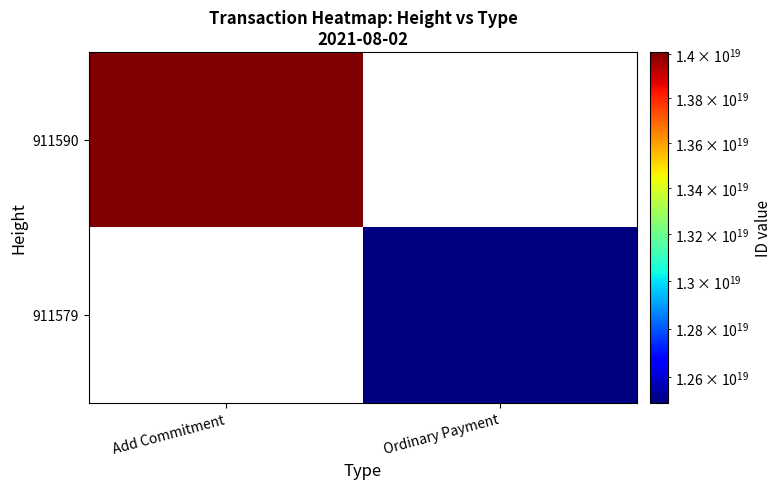

What is the smallest value displayed?

12495099843345549312.0